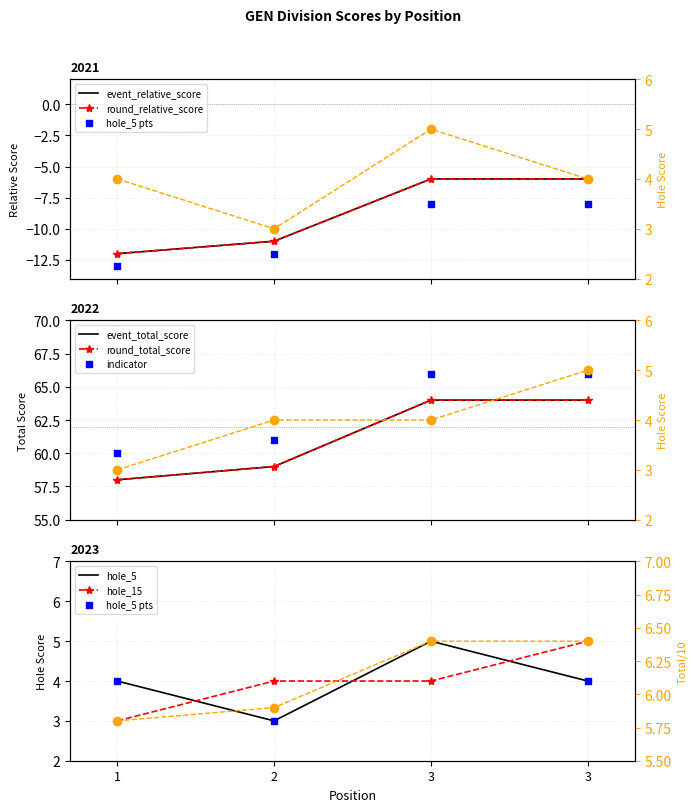

Is the value of round_total_score at 2 greater than the value of event_total_score at 2?

Yes